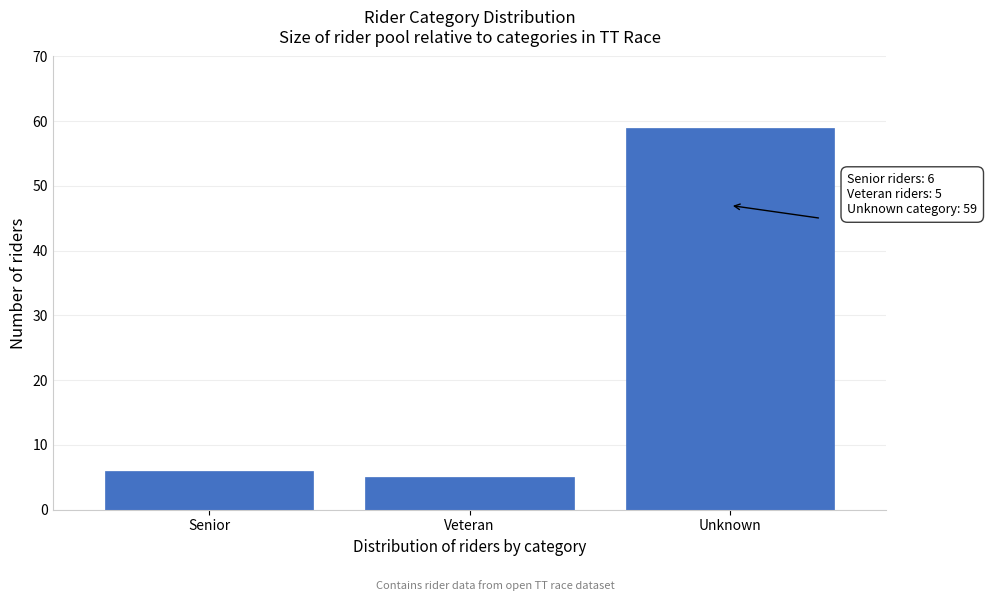

Reading left to right, extract all data points from this chart.

6	5	59